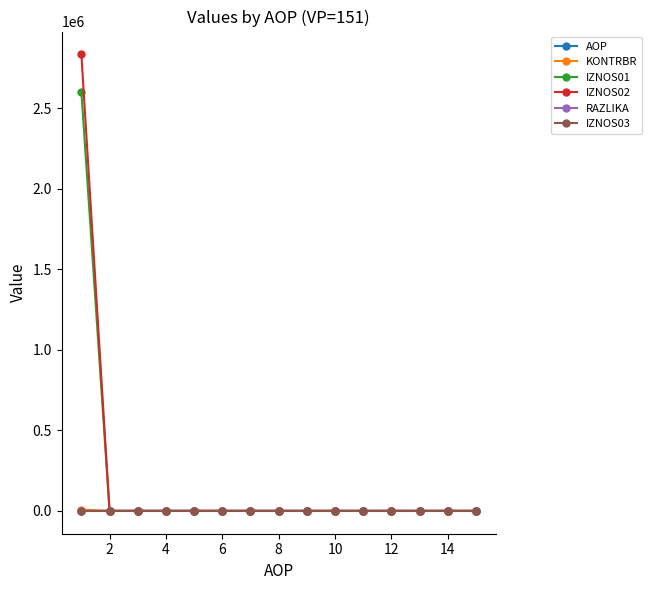

How many times do AOP and KONTRBR cross each other?

1